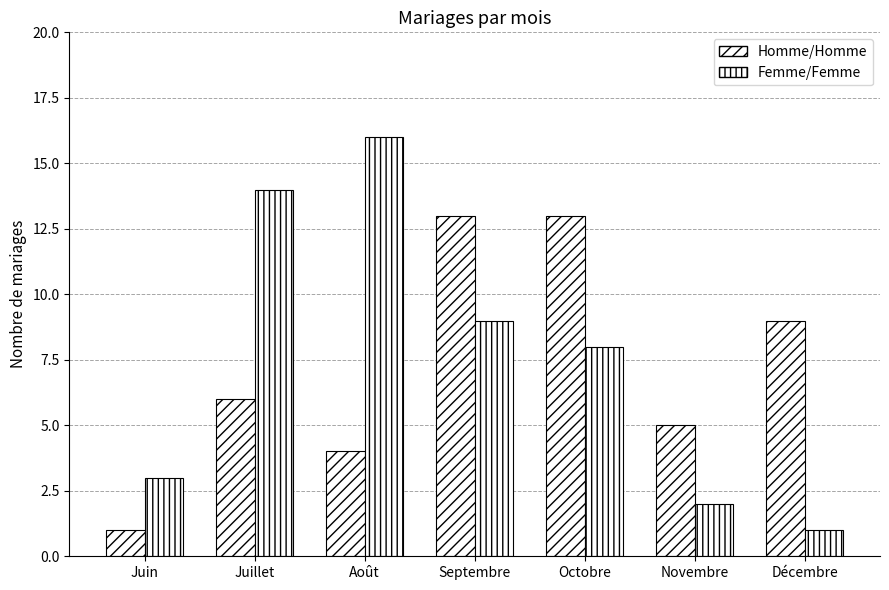

What is the difference between the highest and lowest values at Octobre?

5